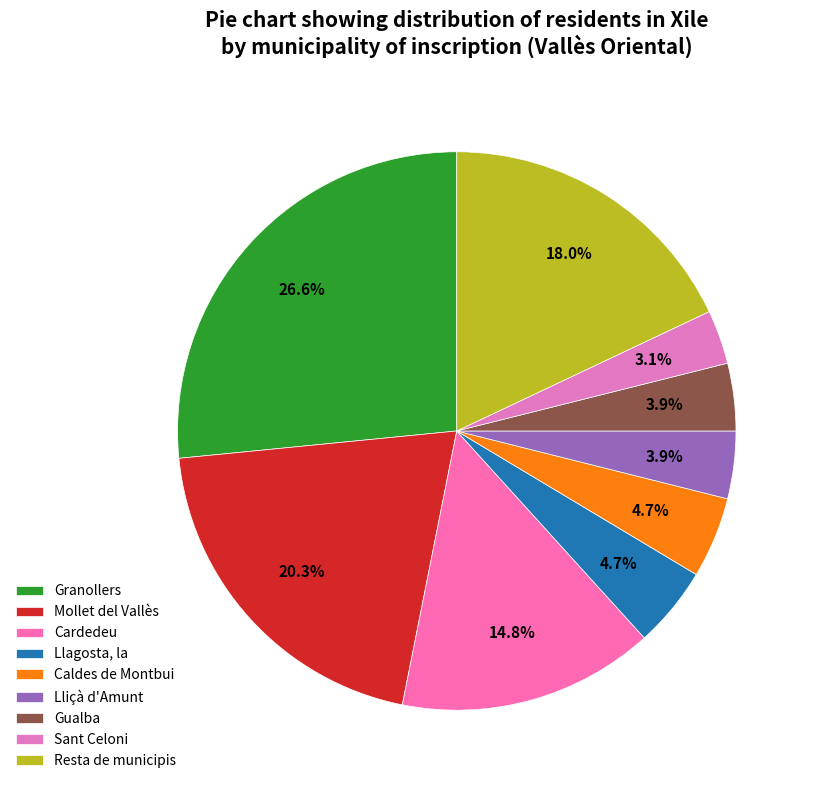

Which slice is the largest?

Granollers